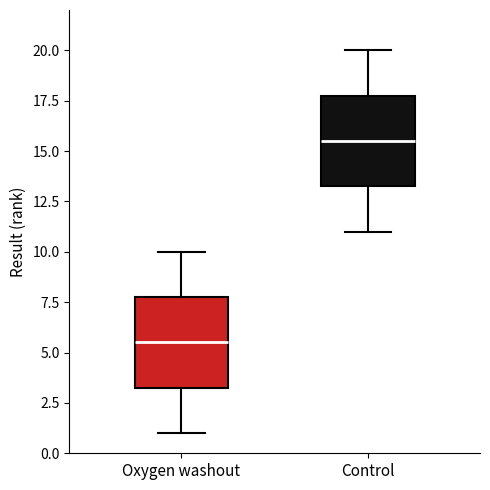

Where is the upper edge of the box for Control on the y-axis? The values are not printed on the chart, so give them approximately, as read against the axis.

18.0